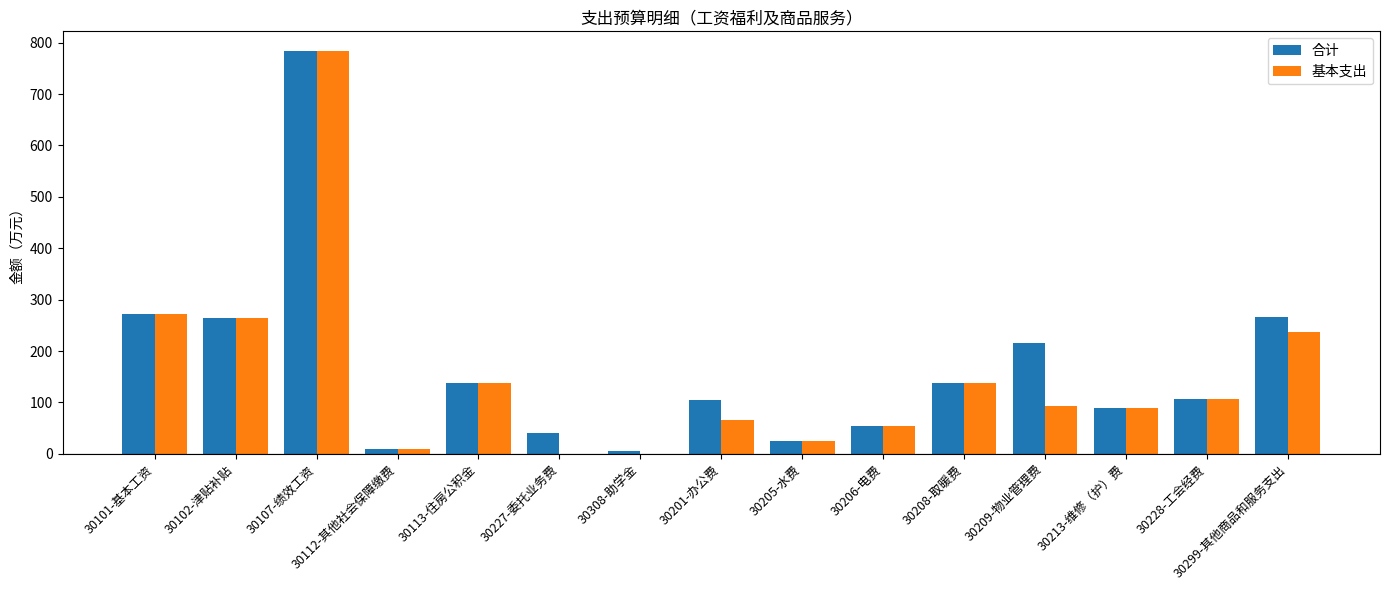

Are the bars horizontal?

No